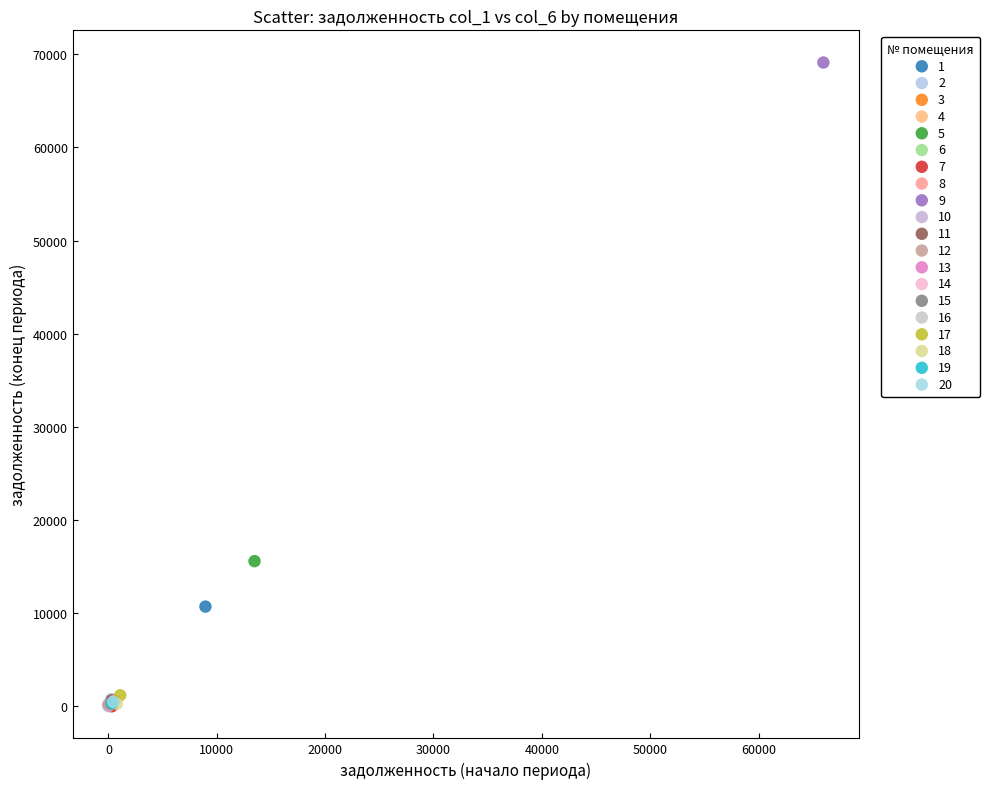

What are all the series names shown in the legend?

1, 2, 3, 4, 5, 6, 7, 8, 9, 10, 11, 12, 13, 14, 15, 16, 17, 18, 19, 20